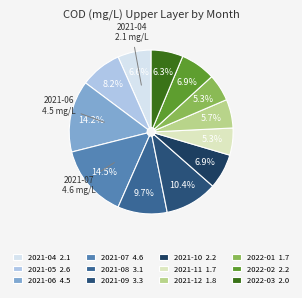

Does 2021-12 account for over 50% of the chart?

No